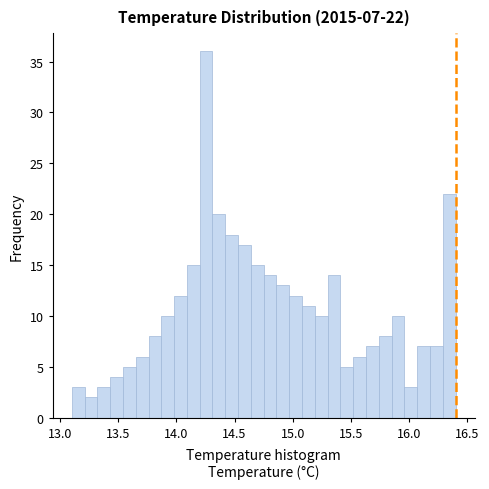

Around what value on the x-axis is the tallest bar? Give the approximate position of its centre, as read against the axis.

14.25